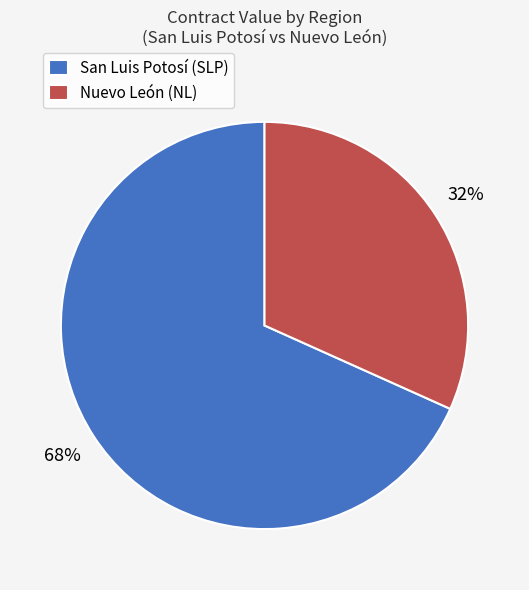

How many slices are in this pie chart?

2